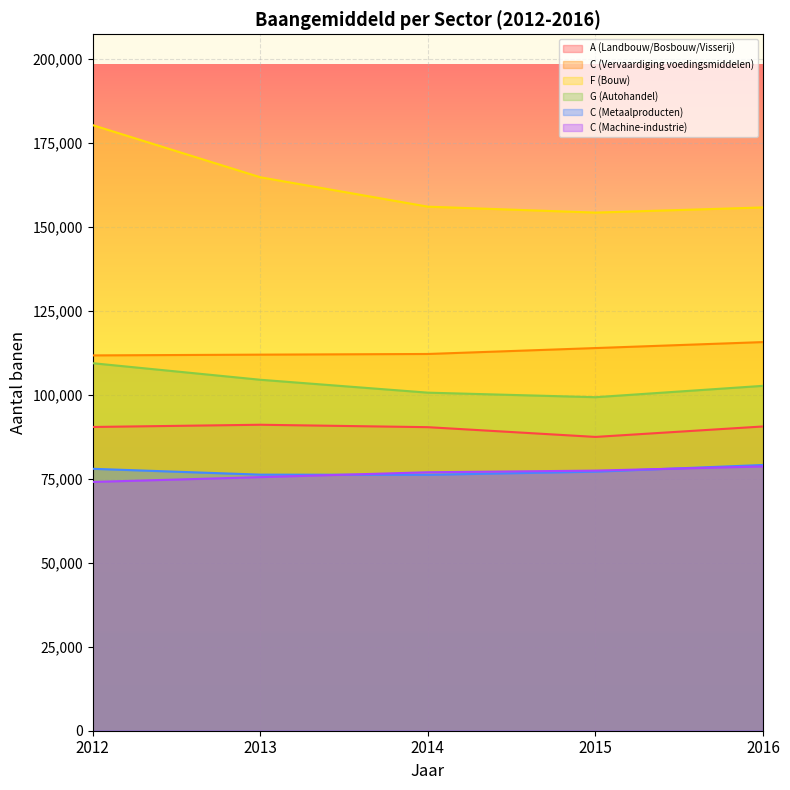

What is the difference between the highest and lowest values at 2013?

89255